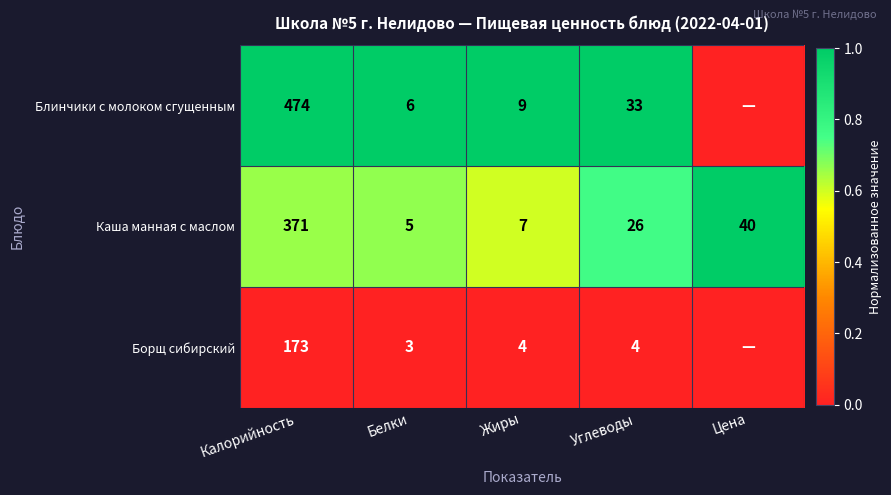

What is the total value across all series at Белки?

14